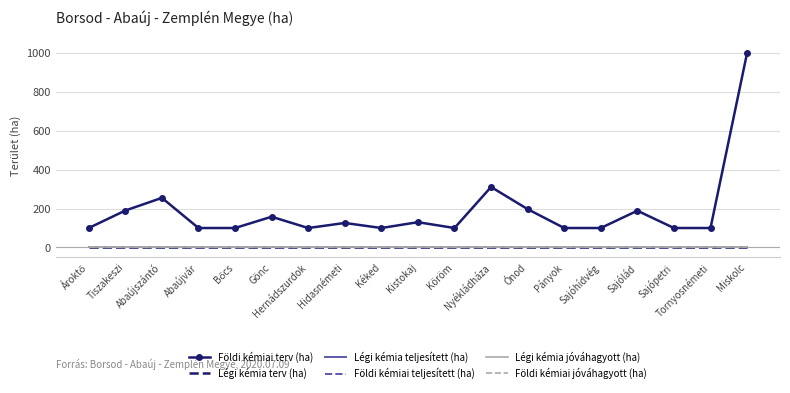

What are all the series names shown in the legend?

Földi kémiai terv (ha), Légi kémia terv (ha), Légi kémia teljesített (ha), Földi kémiai teljesített (ha), Légi kémia jóváhagyott (ha), Földi kémiai jóváhagyott (ha)